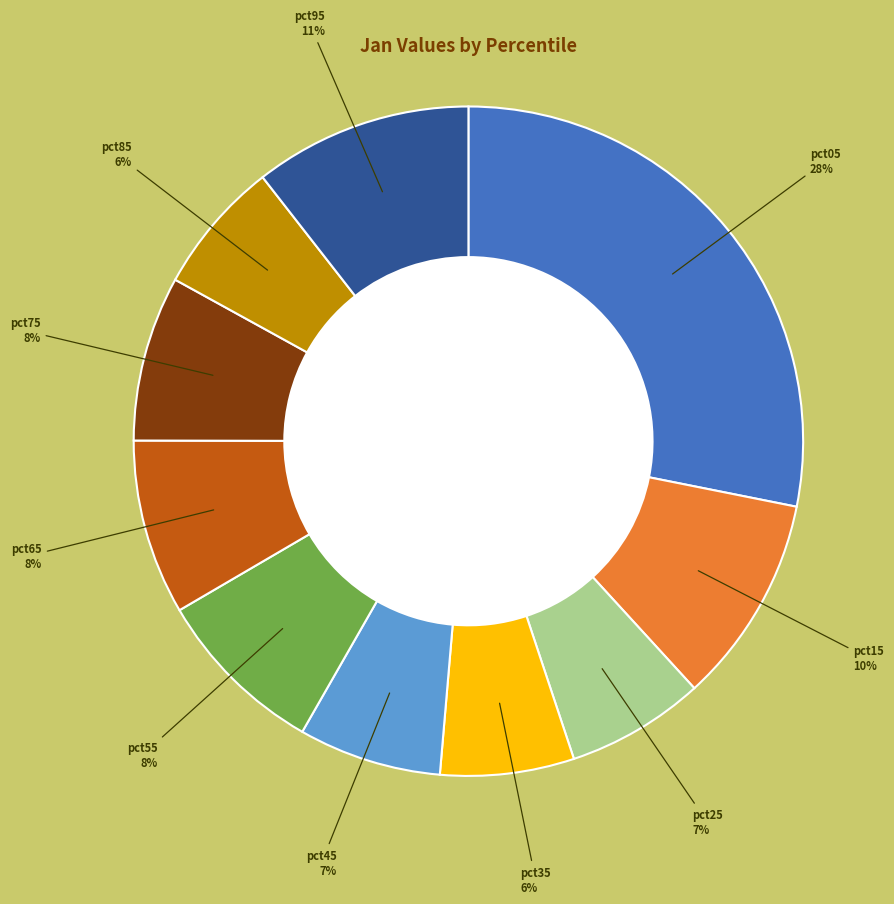

How many slices are in this pie chart?

10